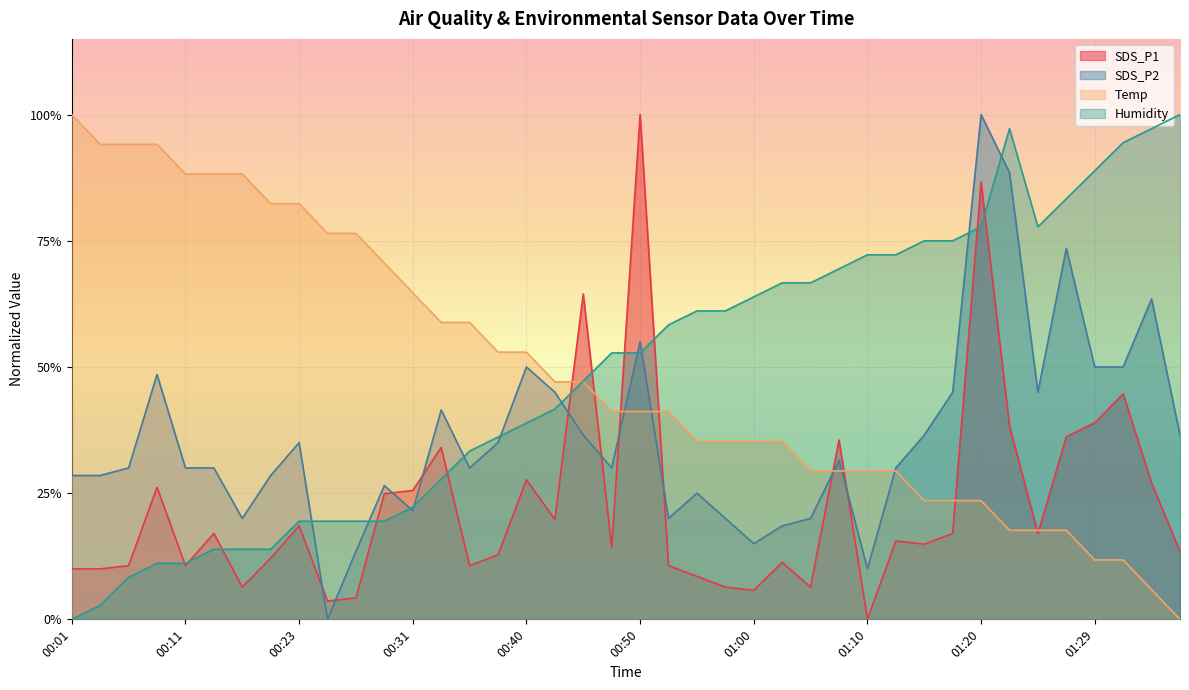

What is the label of the 9th point from the right?

01:17